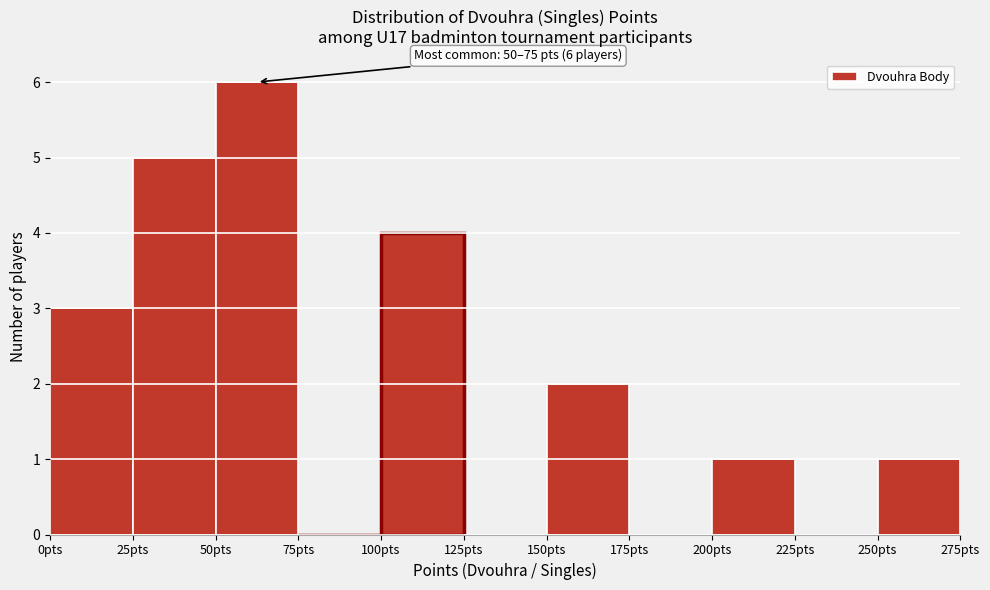

Over which range of the x-axis is the bar tallest?

50 to 75